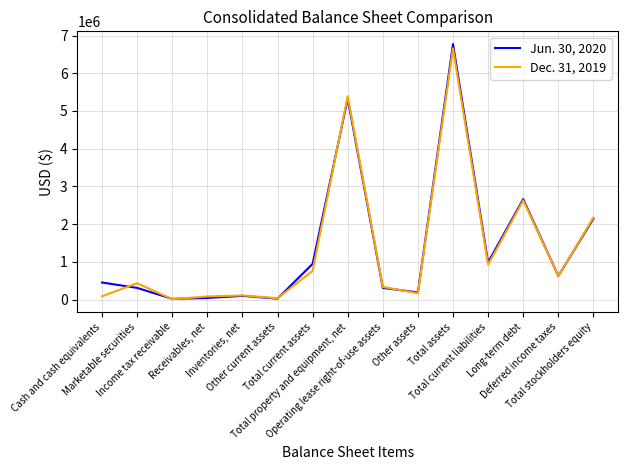

What is the minimum value shown in the chart?

11141